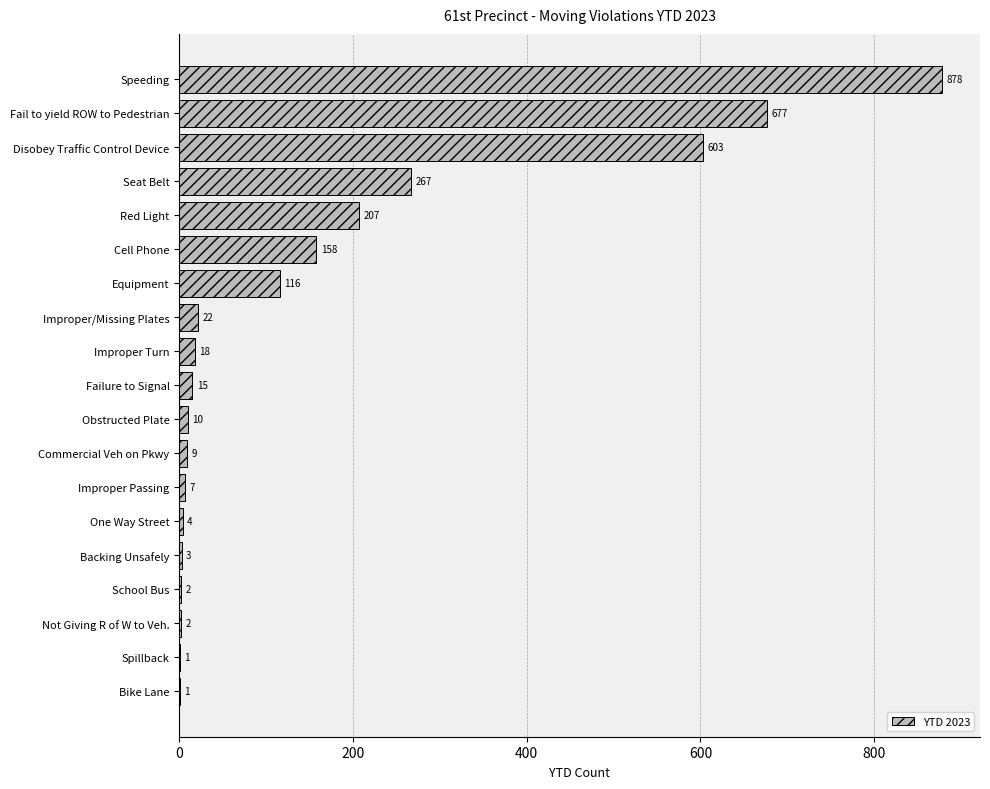

Reading top to bottom, transcribe all the data shown in this chart.

Speeding=878	Fail to yield ROW to Pedestrian=677	Disobey Traffic Control Device=603	Seat Belt=267	Red Light=207	Cell Phone=158	Equipment=116	Improper/Missing Plates=22	Improper Turn=18	Failure to Signal=15	Obstructed Plate=10	Commercial Veh on Pkwy=9	Improper Passing=7	One Way Street=4	Backing Unsafely=3	School Bus=2	Not Giving R of W to Veh.=2	Spillback=1	Bike Lane=1